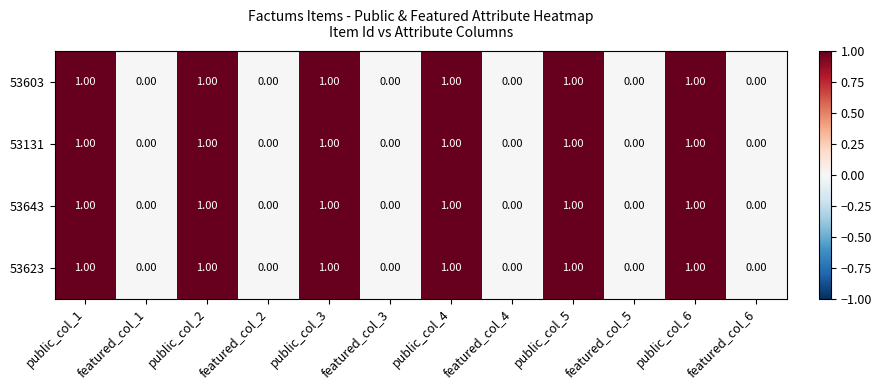

What is the total value across all series at public_col_2?

4